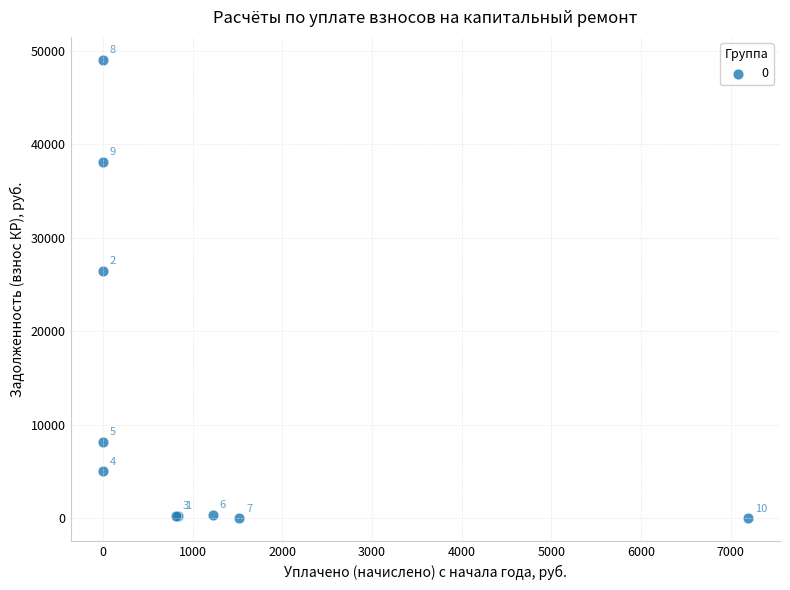

What Y value in the scatter plot is closest to 24519?

26480.5